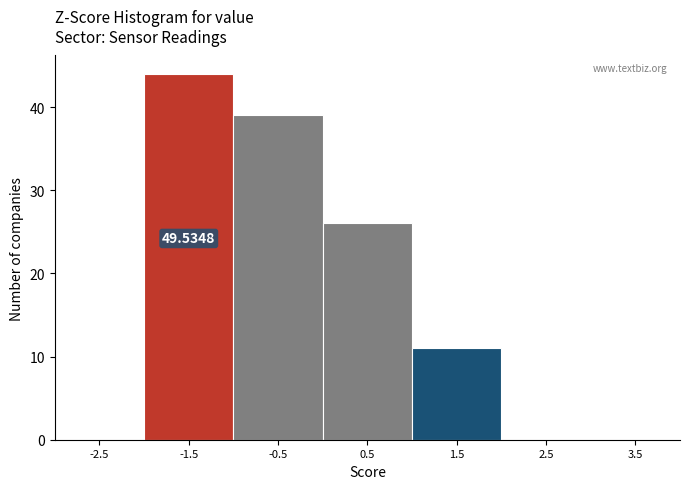

Which has a higher value, 1.5 or -1.5?

-1.5